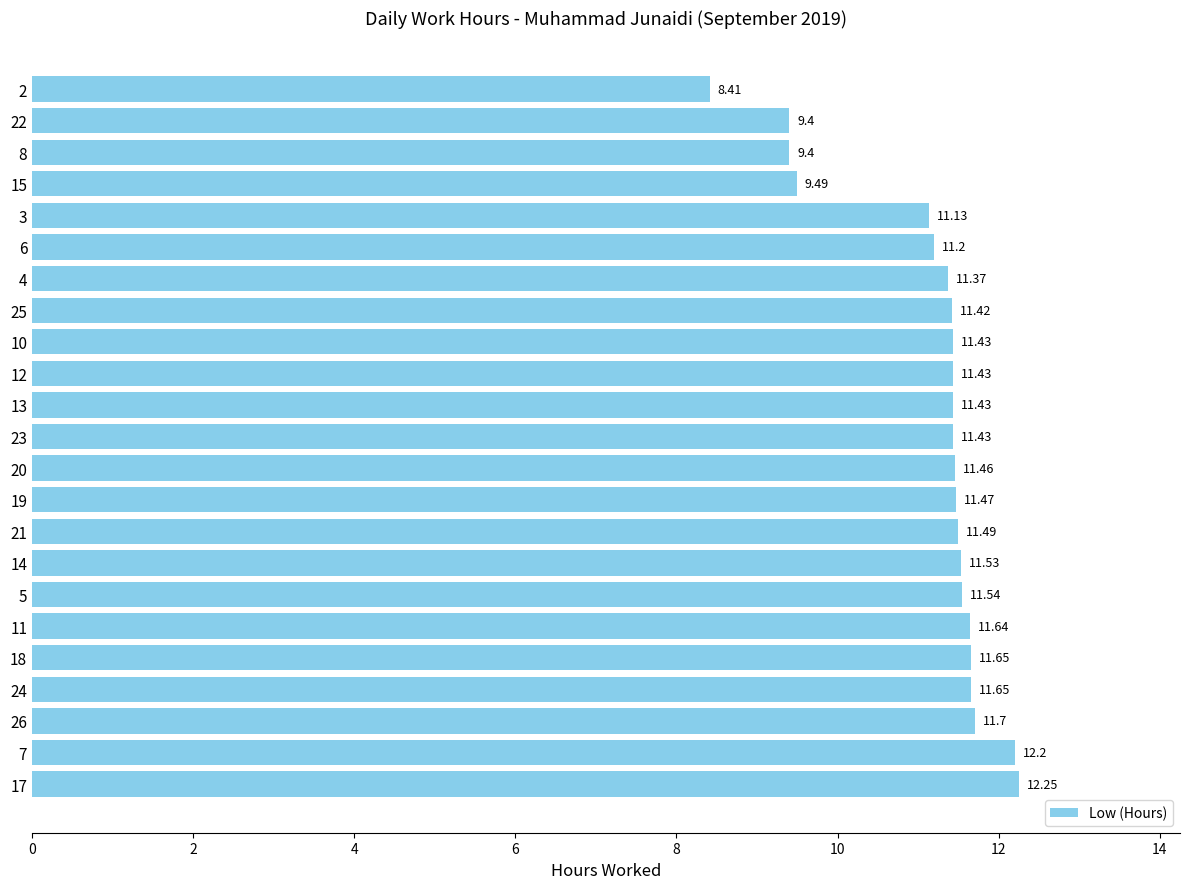

What is the sum of the values at 7 and 15?

21.7